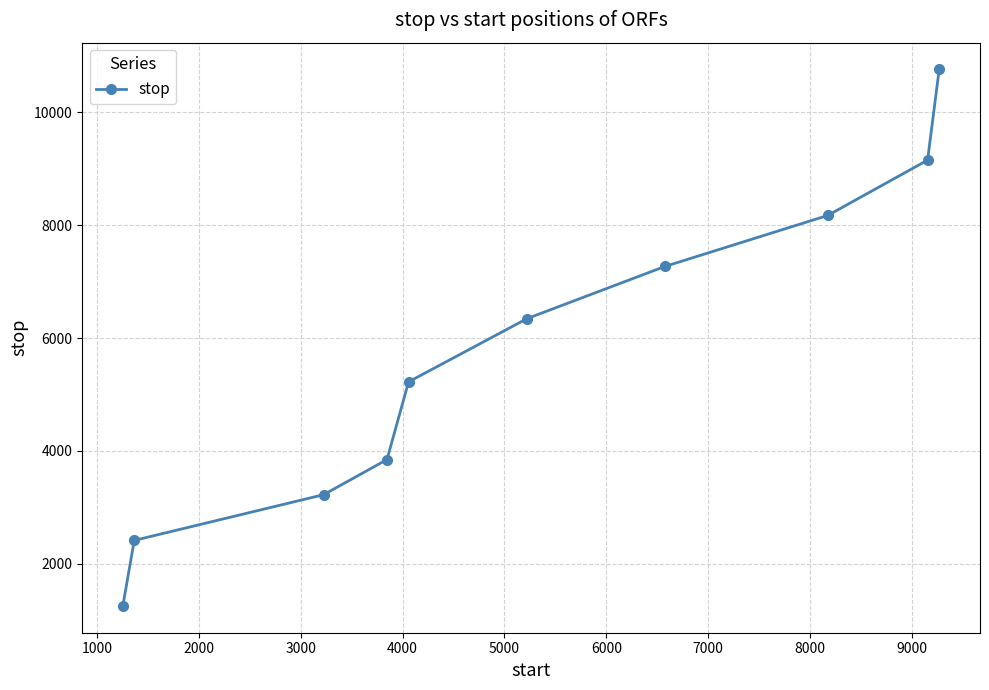

What is the difference between the maximum and minimum values?

9510